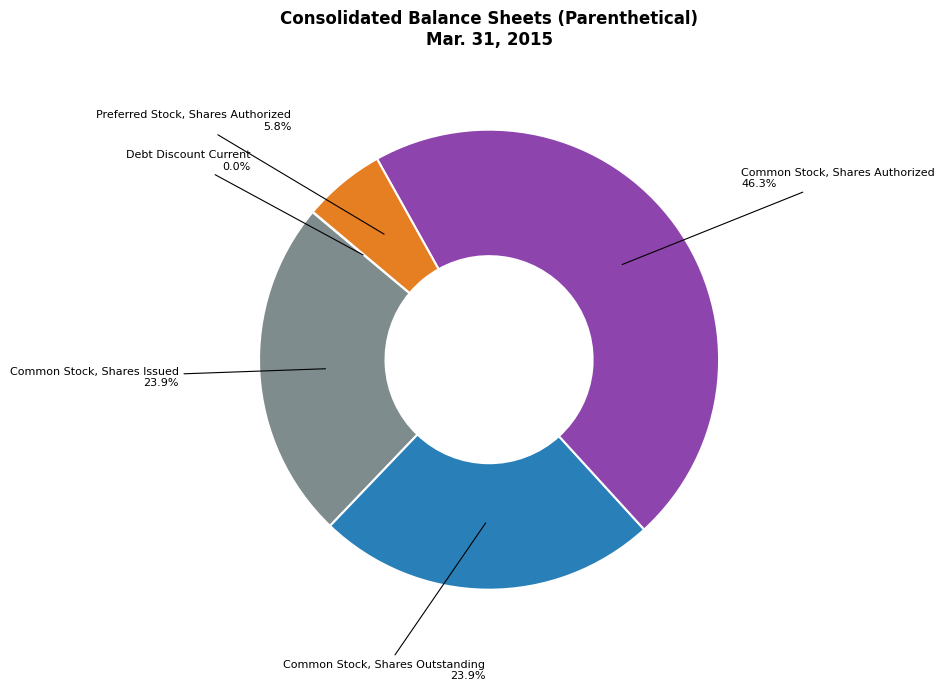

What percentage is NOT represented by Common Stock, Shares Issued?

76.1%